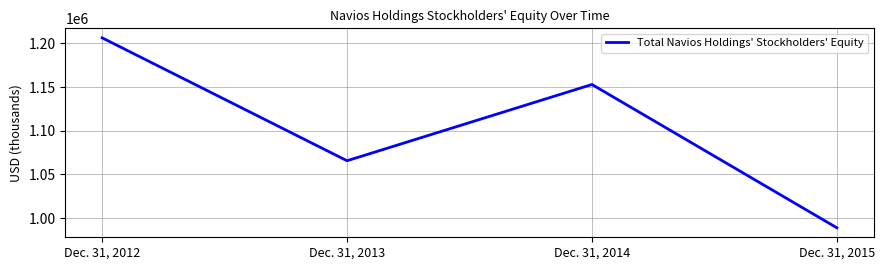

Rank the categories by value from highest to lowest.

Dec. 31, 2012, Dec. 31, 2014, Dec. 31, 2013, Dec. 31, 2015